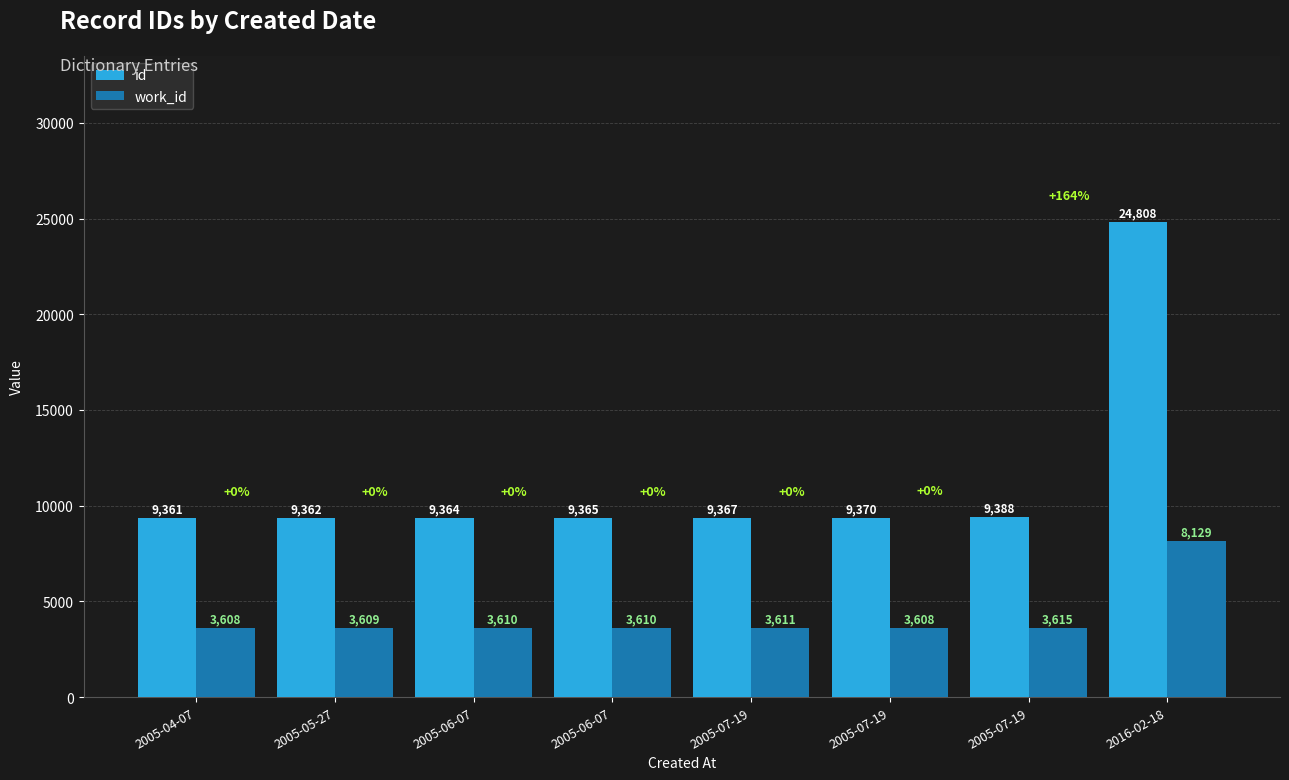

What is the label of the 1st bar from the right?

2016-02-18